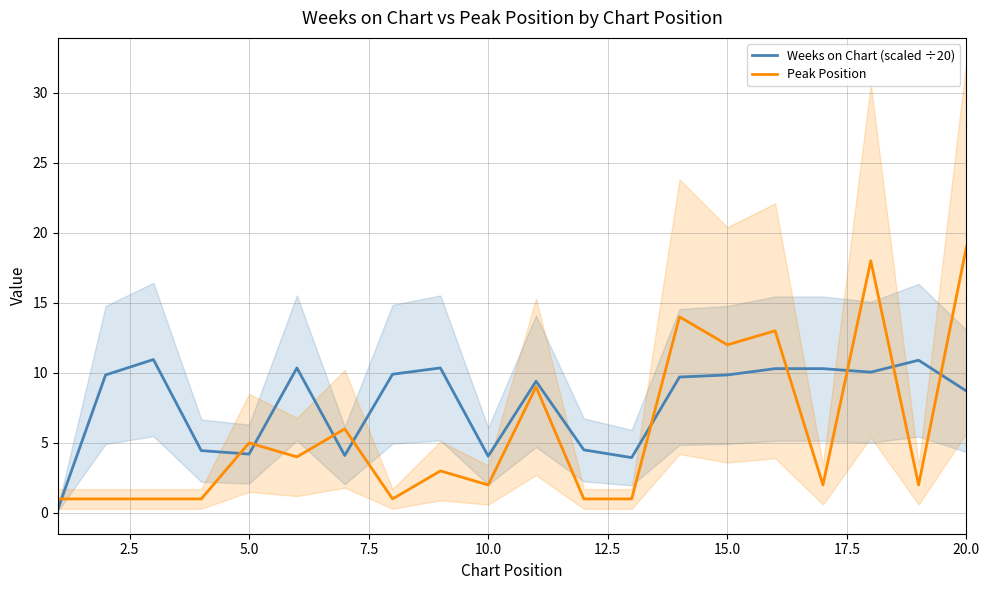

Reading left to right, transcribe all the data shown in this chart.

Weeks on Chart (scaled ÷20): 0.2	9.8	10.9	4.5	4.2	10.3	4.1	9.9	10.3	4.0	9.4	4.5	4.0	9.7	9.8	10.3	10.3	10.1	10.9	8.7
Peak Position: 1.0	1.0	1.0	1.0	5.0	4.0	6.0	1.0	3.0	2.0	9.0	1.0	1.0	14.0	12.0	13.0	2.0	18.0	2.0	19.0